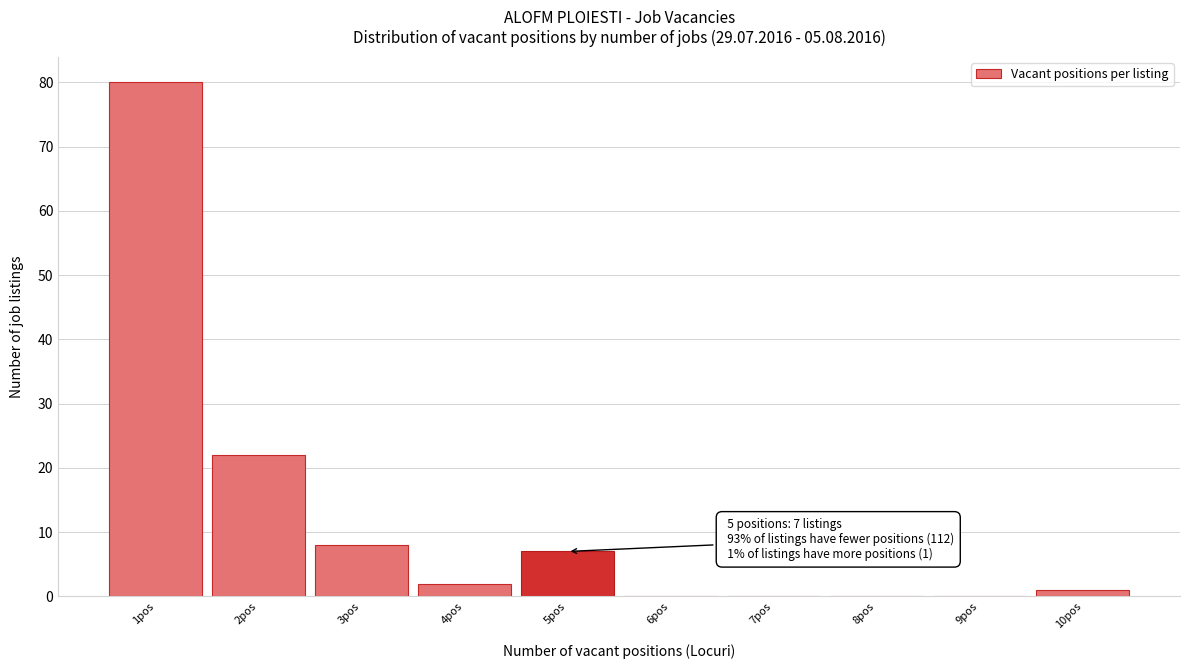

Over which range of the x-axis is the bar tallest?

0.5 to 1.5